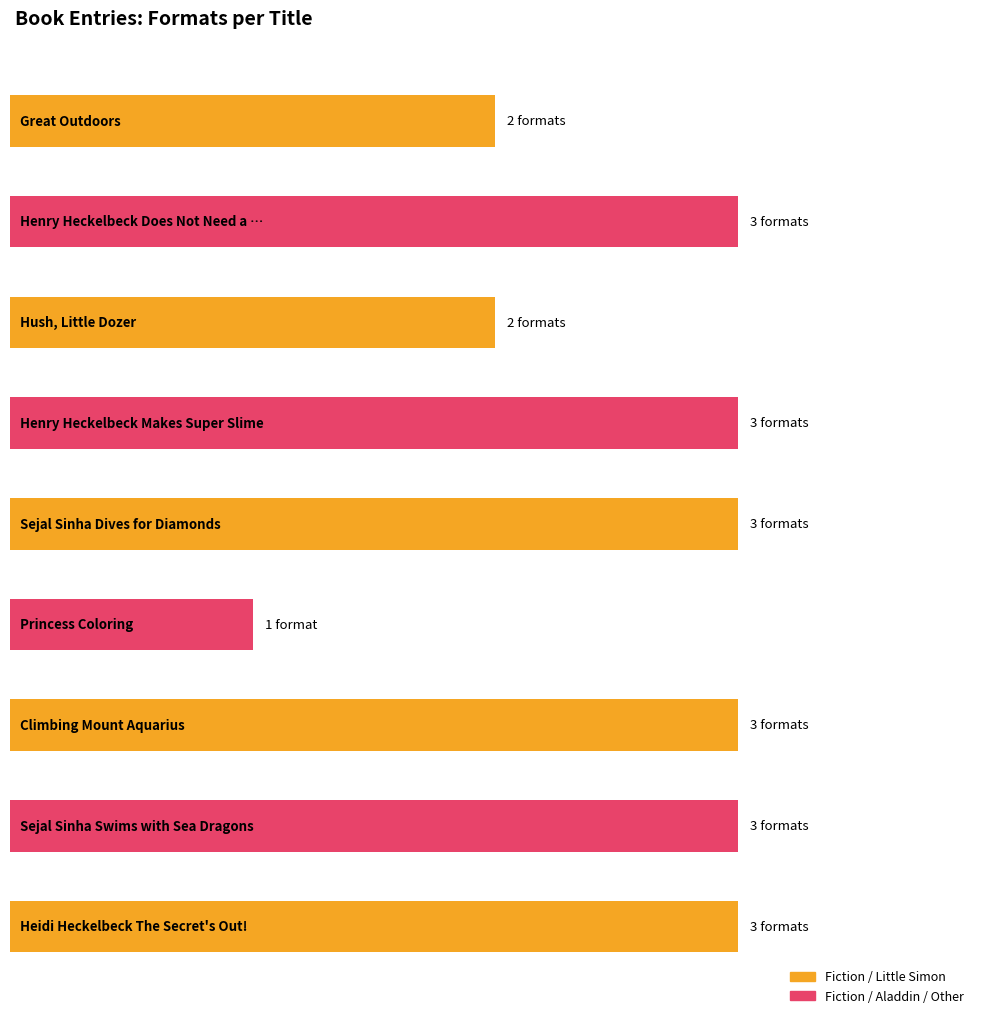

What value does the data have at Climbing Mount Aquarius?

3